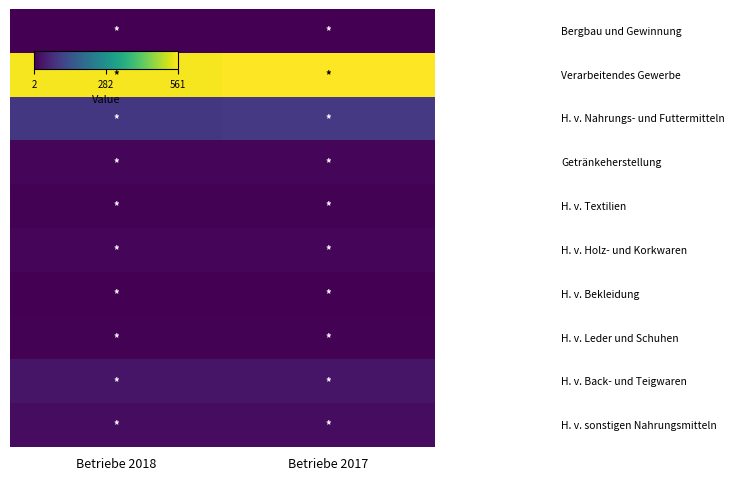

Which label corresponds to the smallest value in the chart?

Betriebe 2018